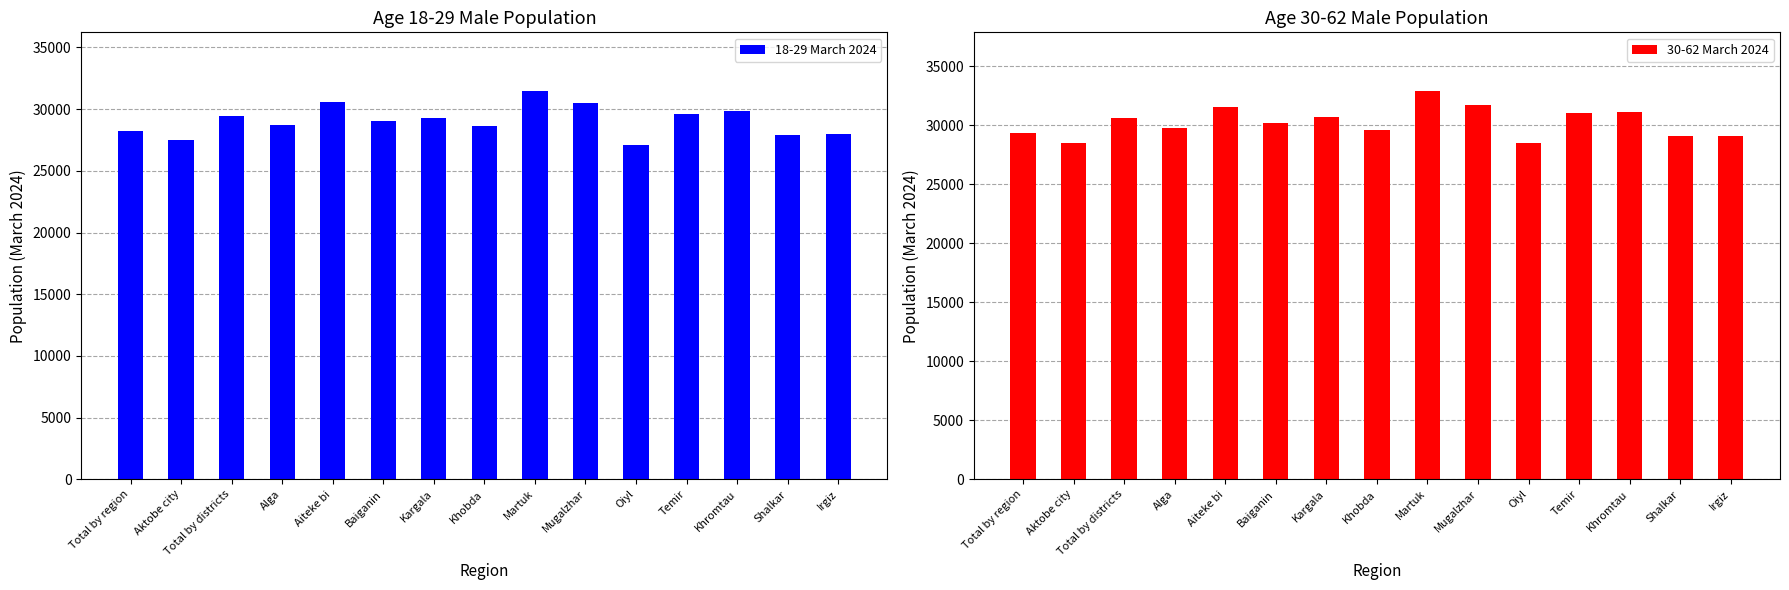

Is the value of 30-62 March 2024 at Oiyl greater than the value of 18-29 March 2024 at Baiganin?

No